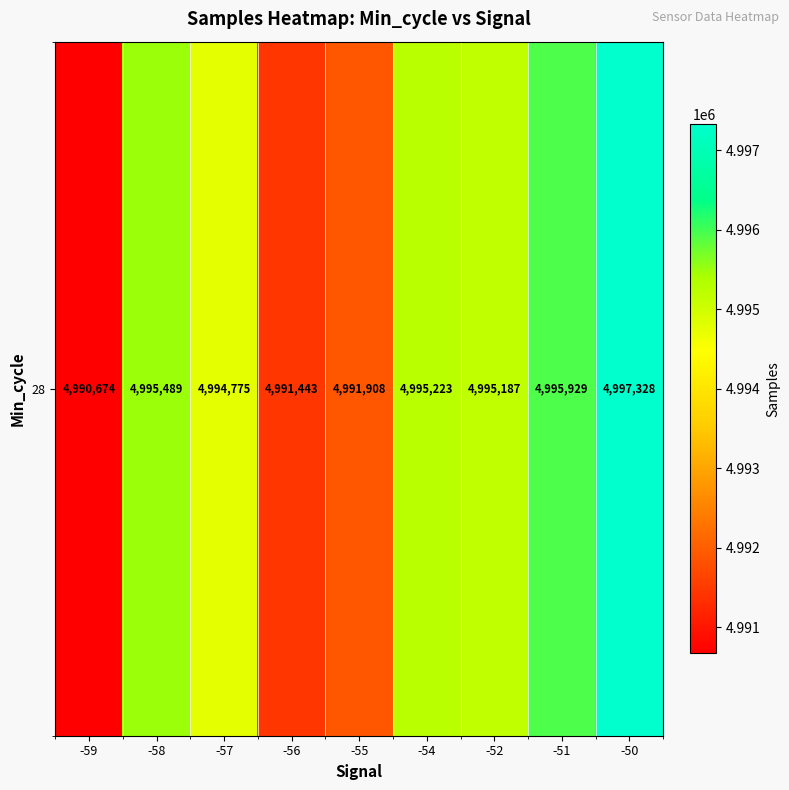

Is it true that the value at -50 is 8898173?

False